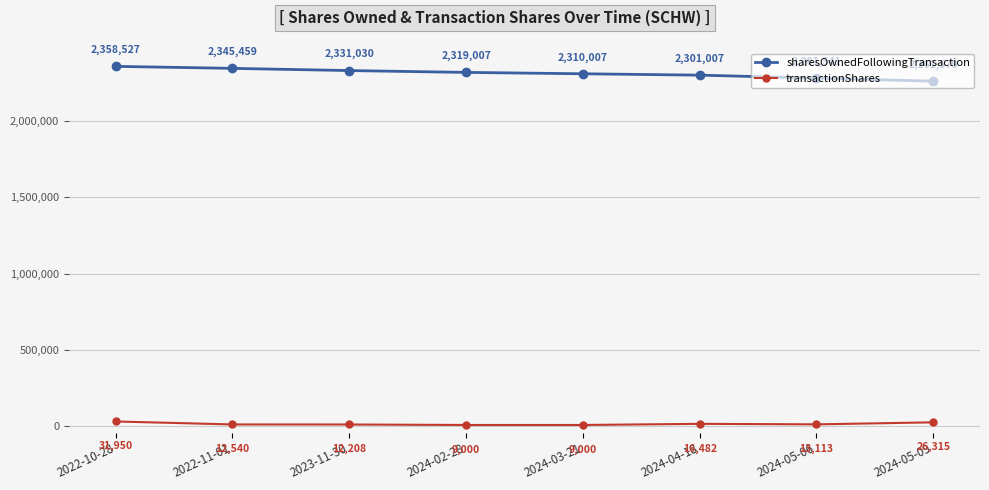

What are all the series names shown in the legend?

sharesOwnedFollowingTransaction, transactionShares